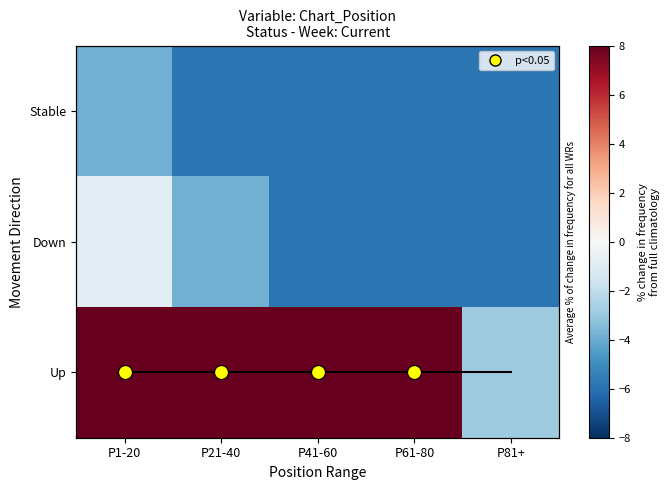

What is the lowest value of the Up series?

-2.9